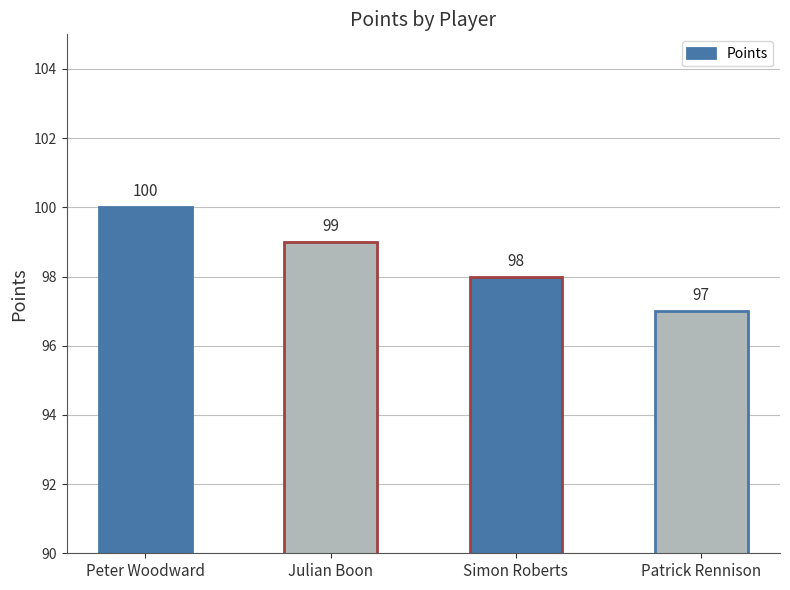

What is the greatest value displayed?

100